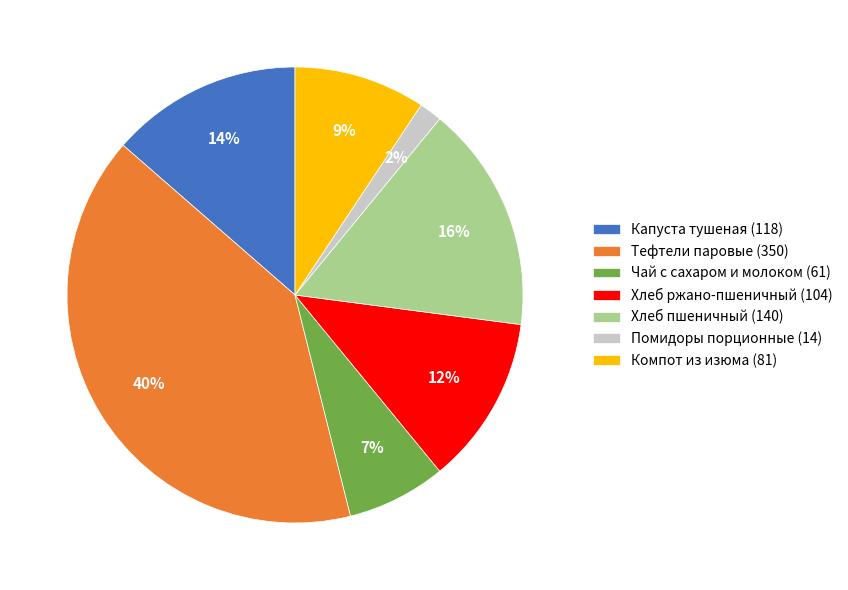

What is the smallest slice in the pie chart?

Помидоры порционные (14)